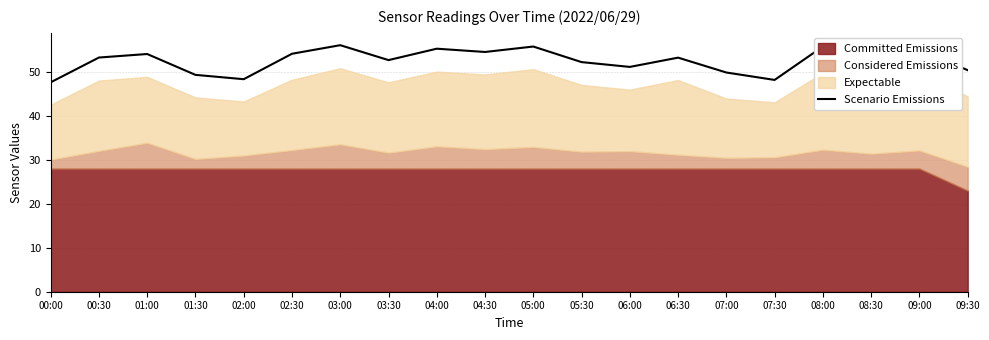

What is the maximum value for Scenario Emissions?

56.1